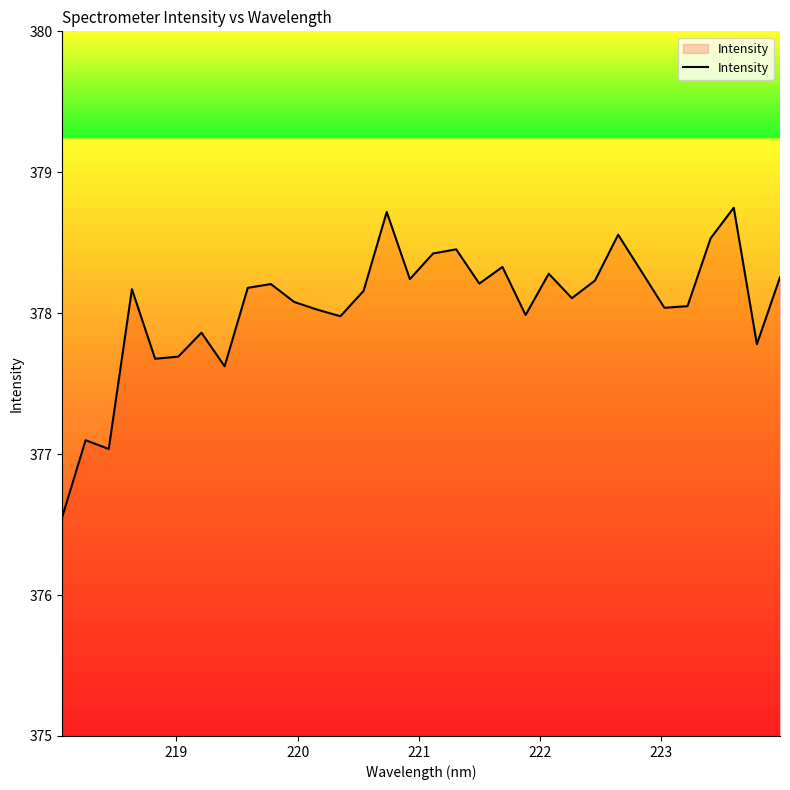

What is the greatest value displayed?

378.7